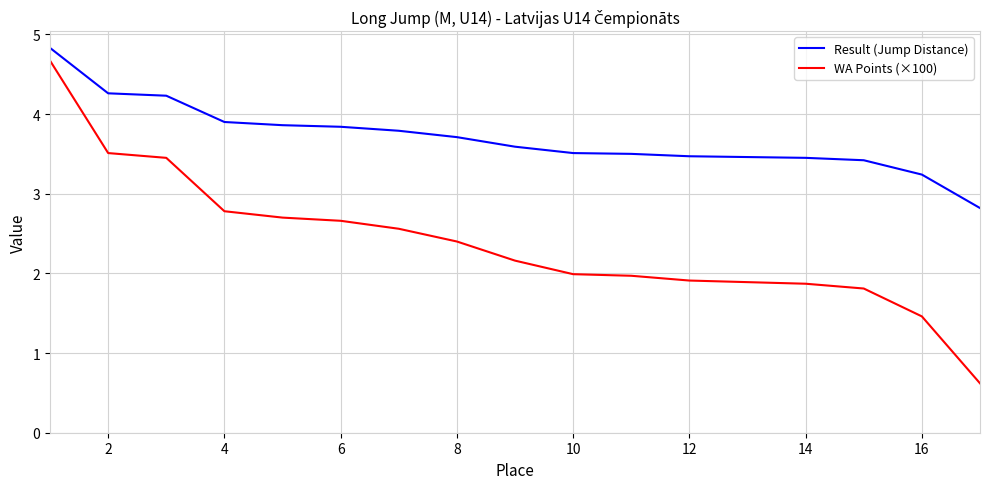

Which series has the largest total across all categories?

Result (Jump Distance)